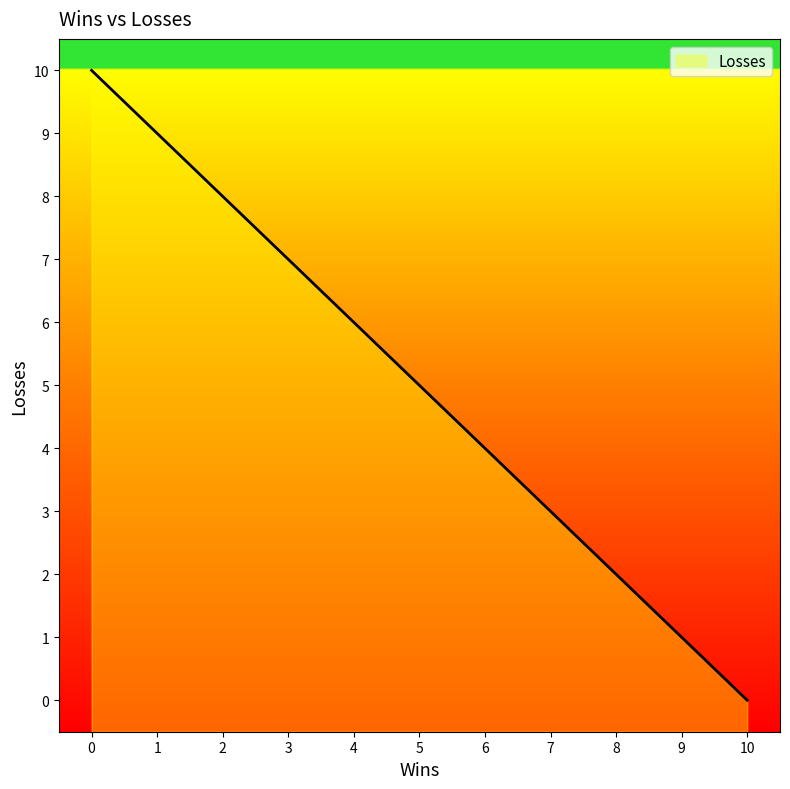

What is the difference between the values at 2 and 4?

2